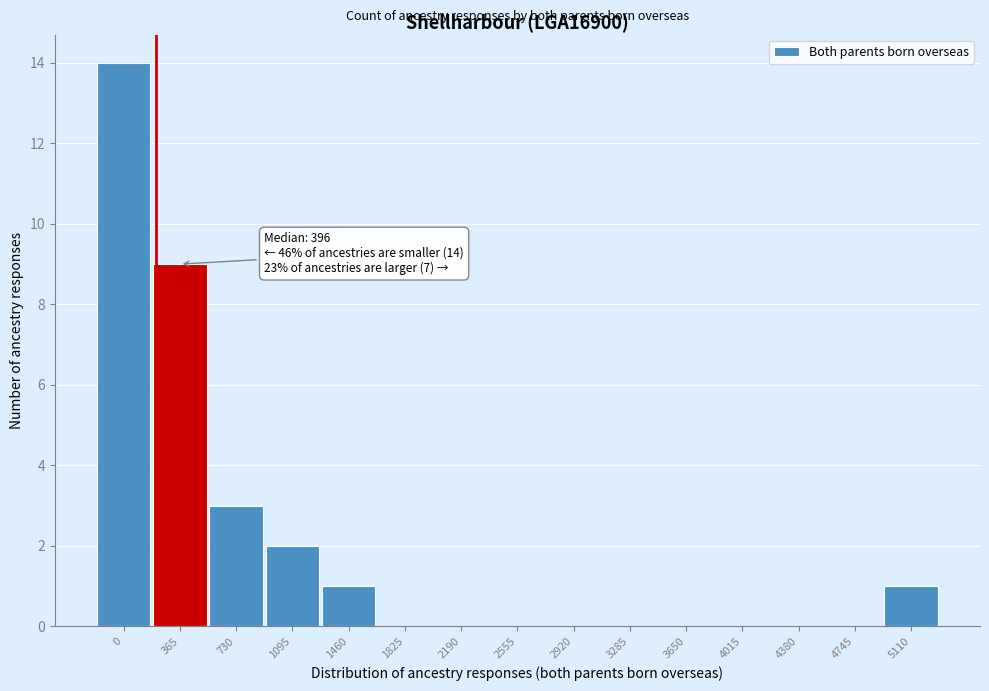

Reading right to left, extract all data points from this chart.

5110=1	4745=0	4380=0	4015=0	3650=0	3285=0	2920=0	2555=0	2190=0	1825=0	1460=1	1095=2	730=3	365=9	0=14